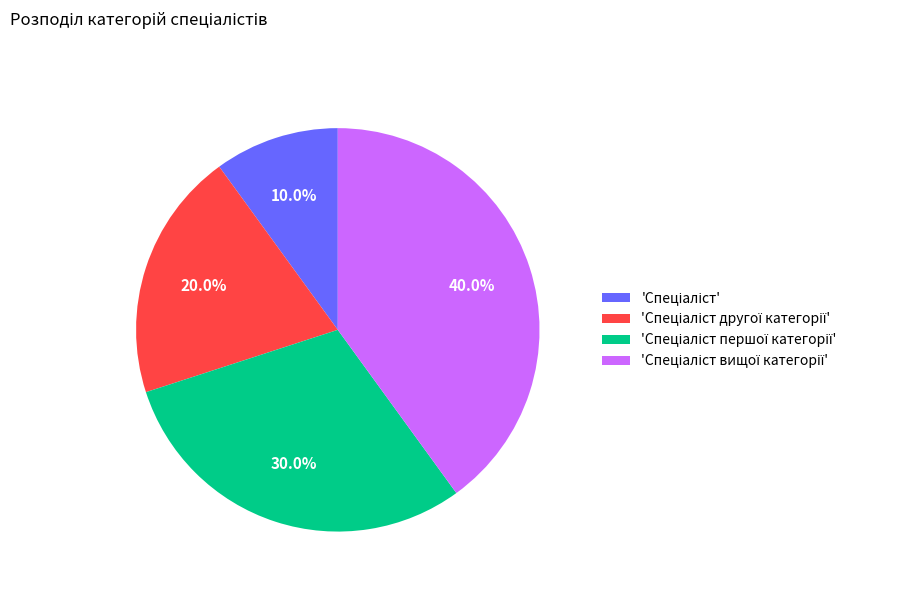

Is there a majority slice in this chart?

No